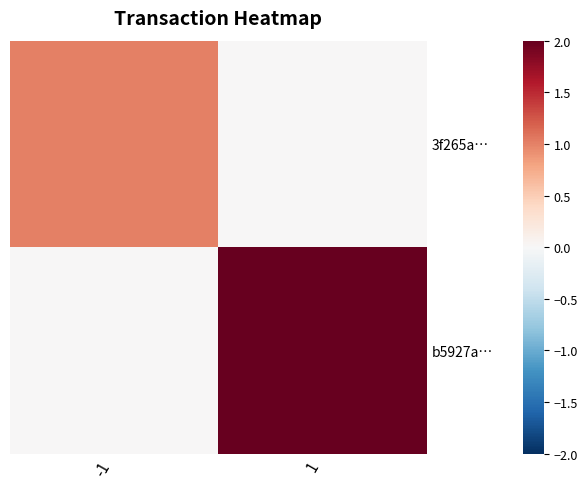

At which category does the chart reach its peak across all series?

1